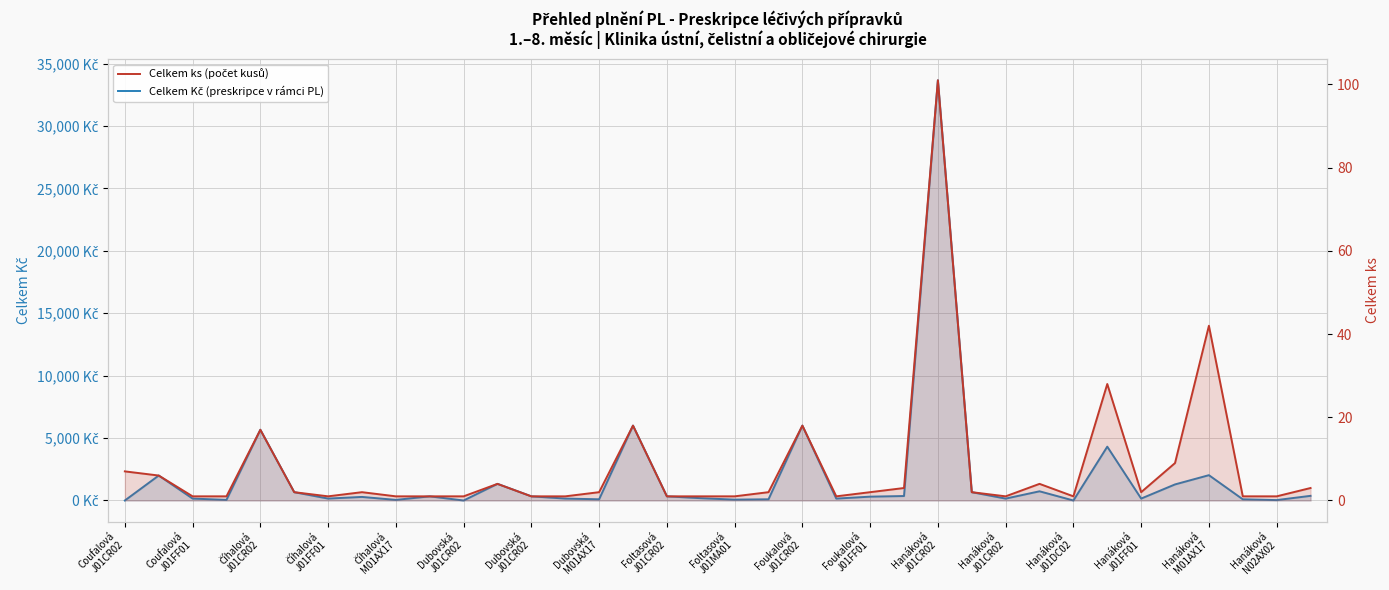

Where does the Celkem Kč (preskripce v rámci PL) series first go above 308?

Coufalová
J01FF01